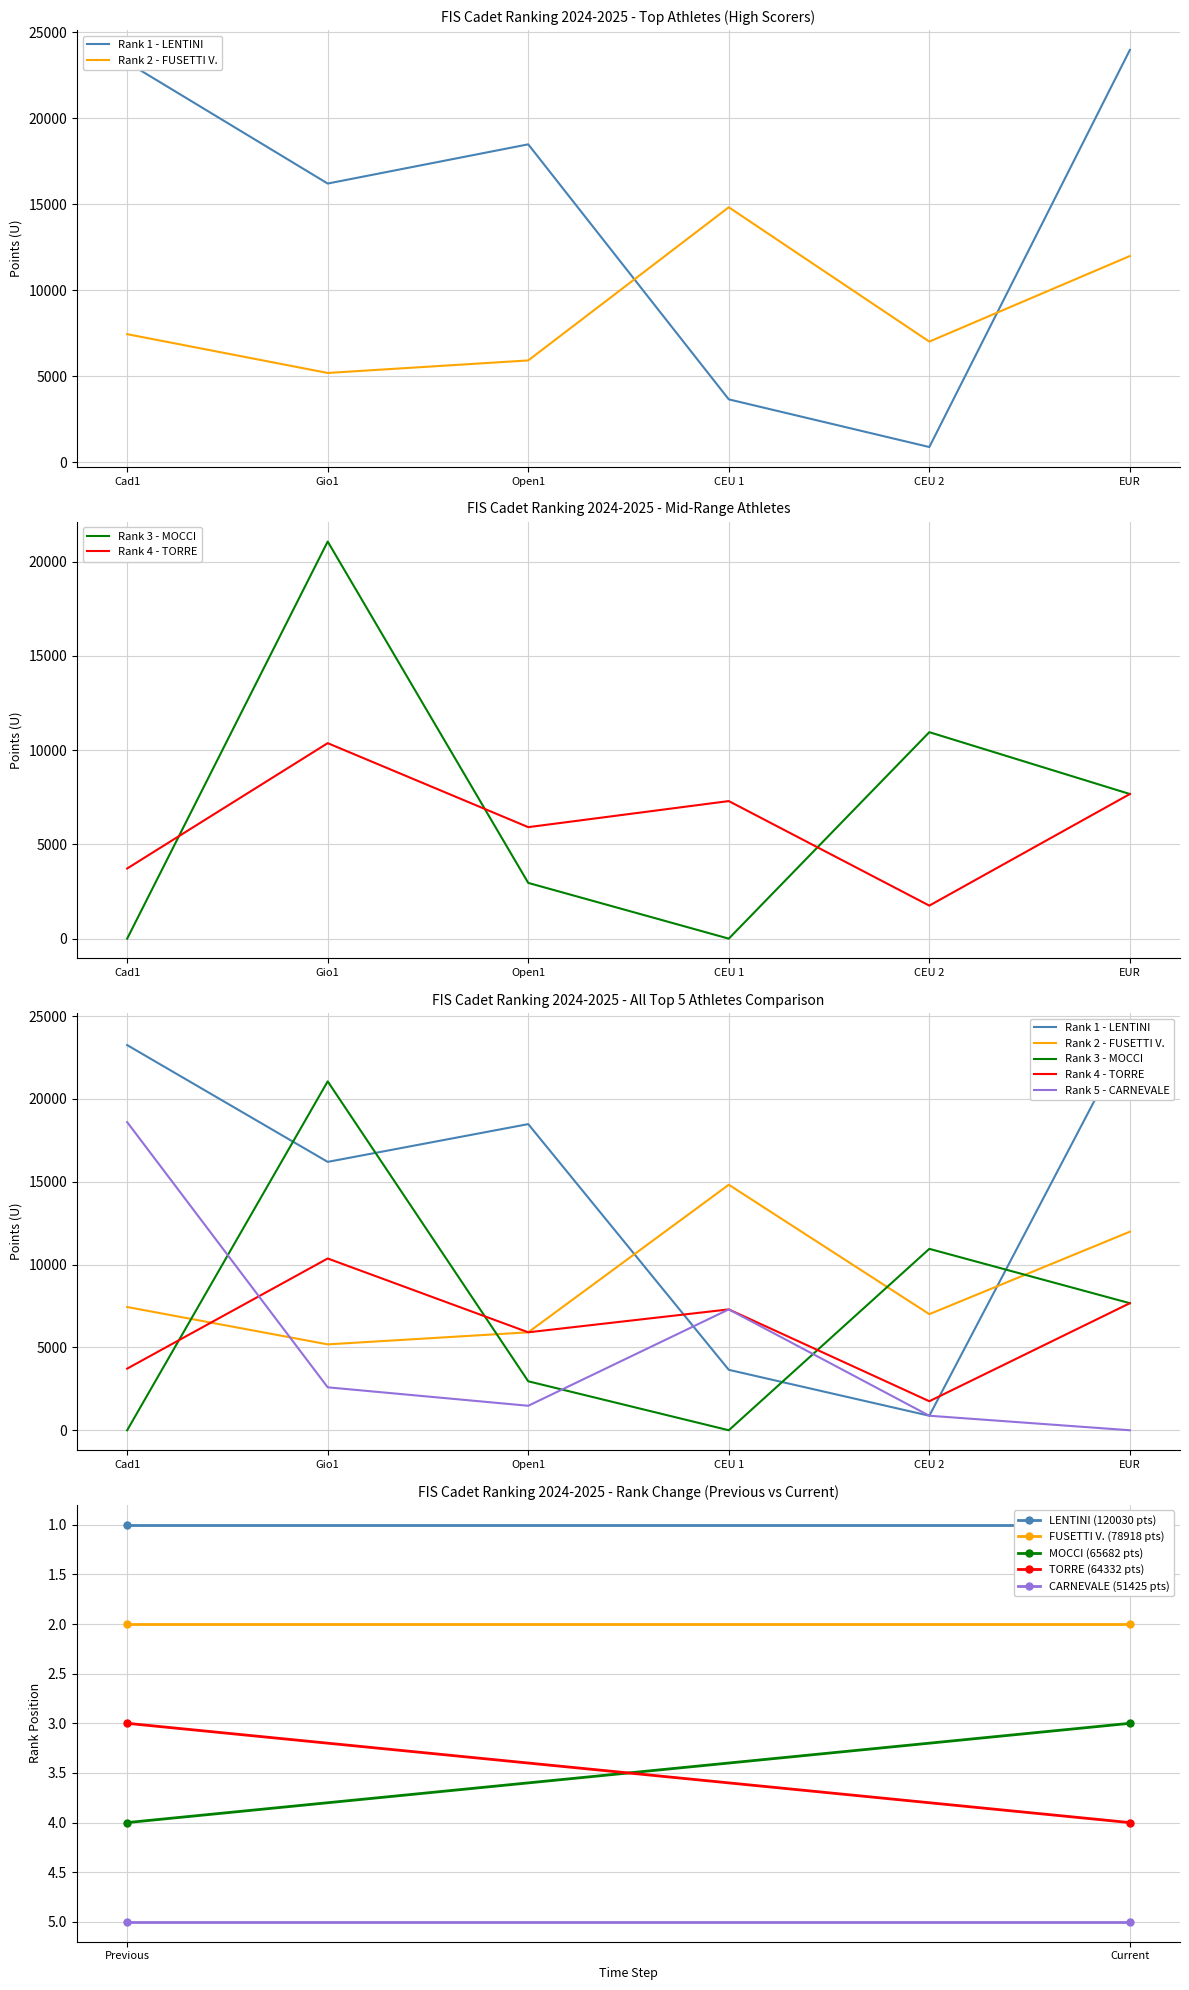

Does the chart display data point markers on the line(s)?

No